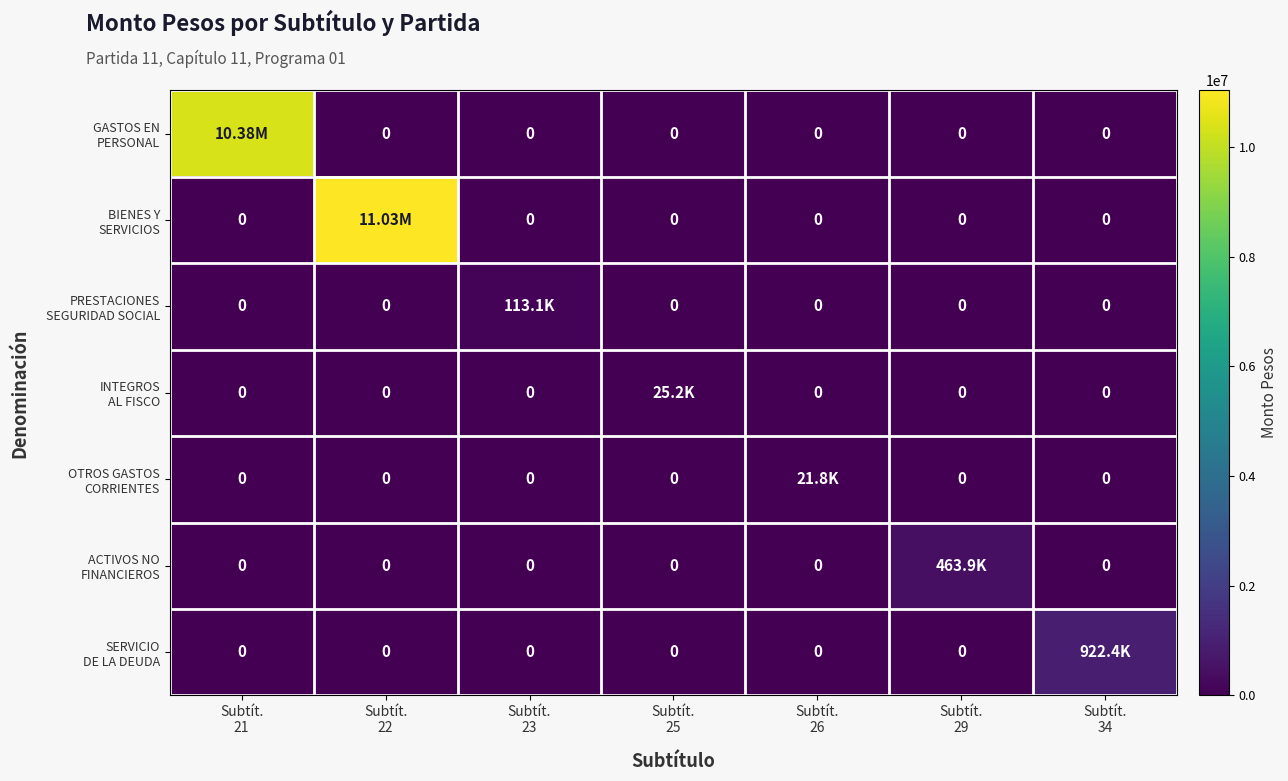

How many values in OTROS GASTOS CORRIENTES are above zero?

1